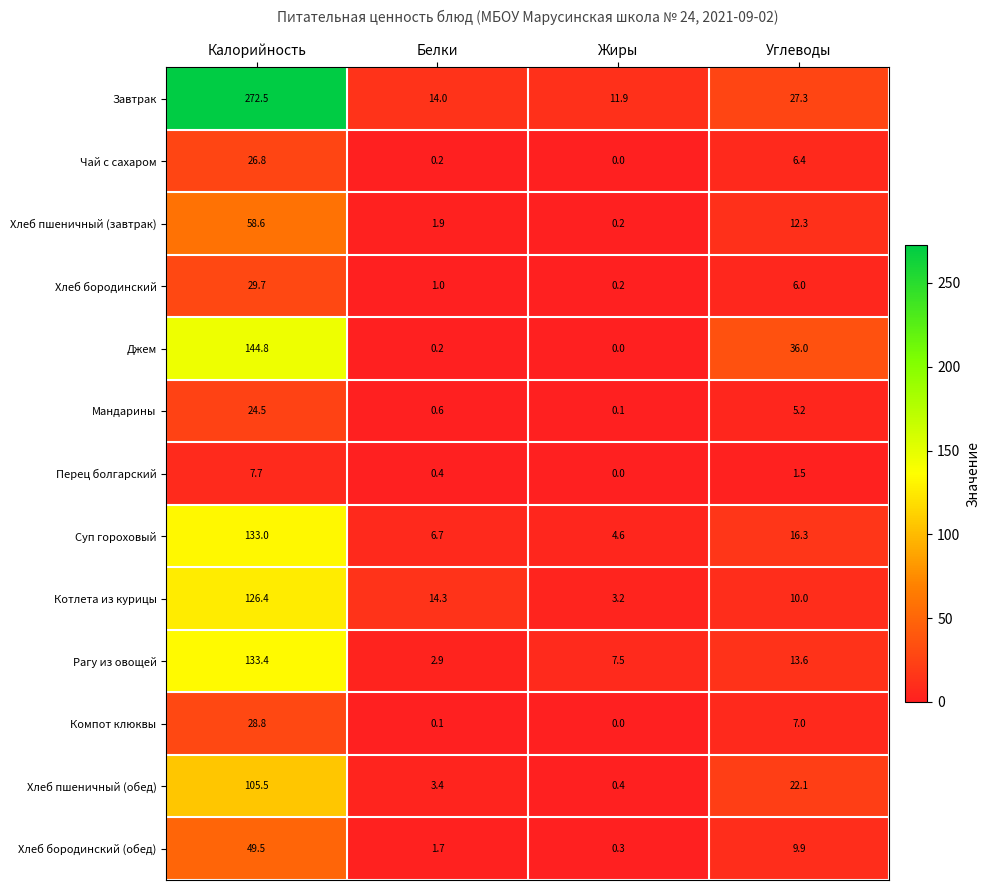

Between Белки and Углеводы, which series saw the biggest shift?

Джем